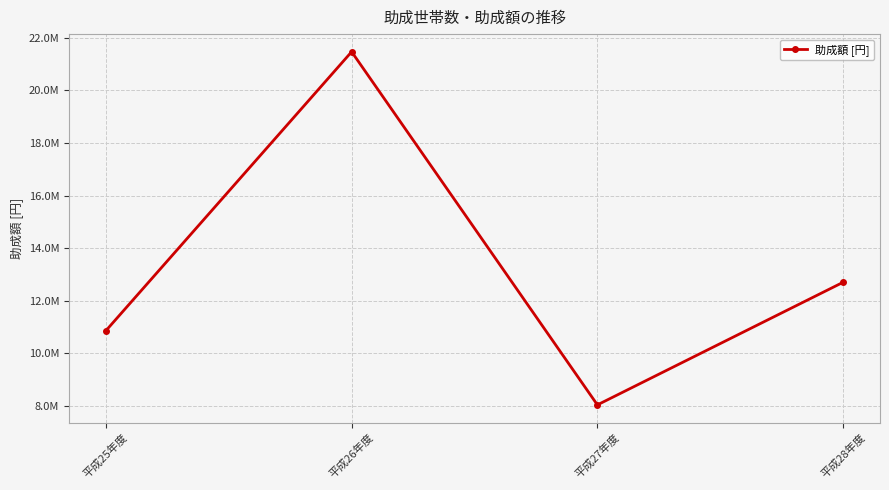

At which category does the chart reach its minimum across all series?

平成27年度